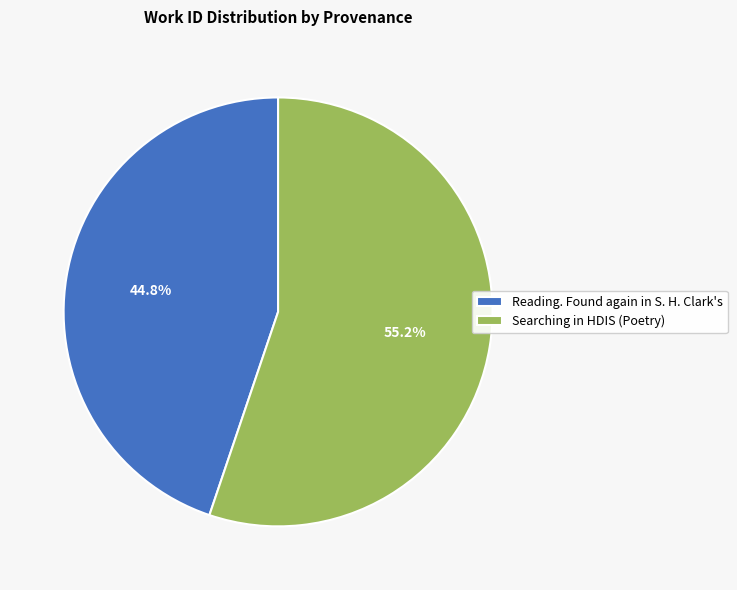

Which category has the biggest portion of the pie?

Searching in HDIS (Poetry)